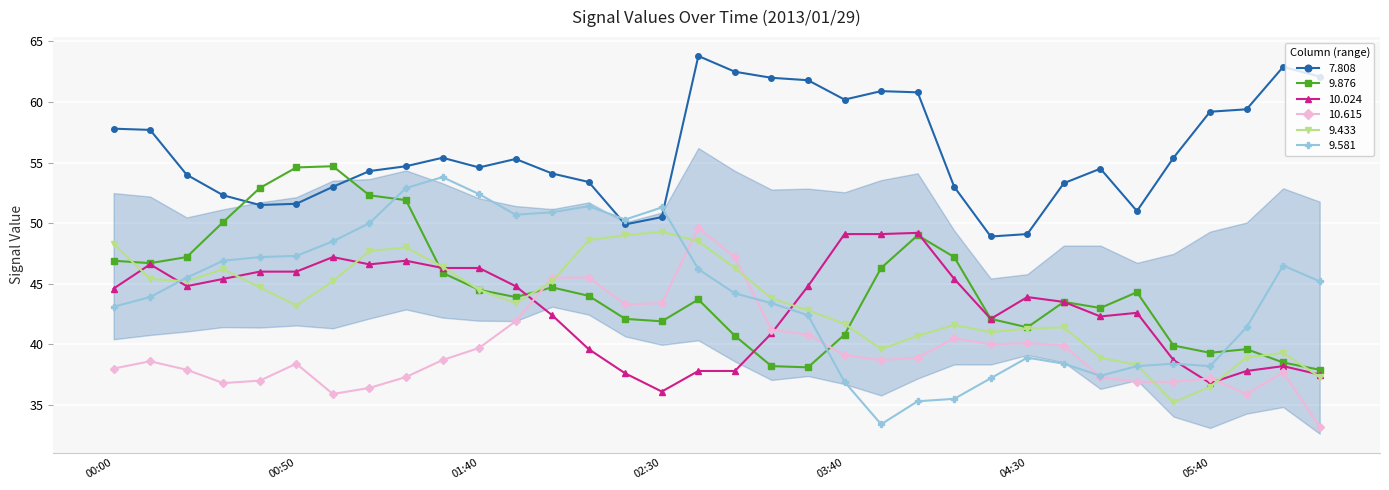

Which series has the largest total across all categories?

7.808